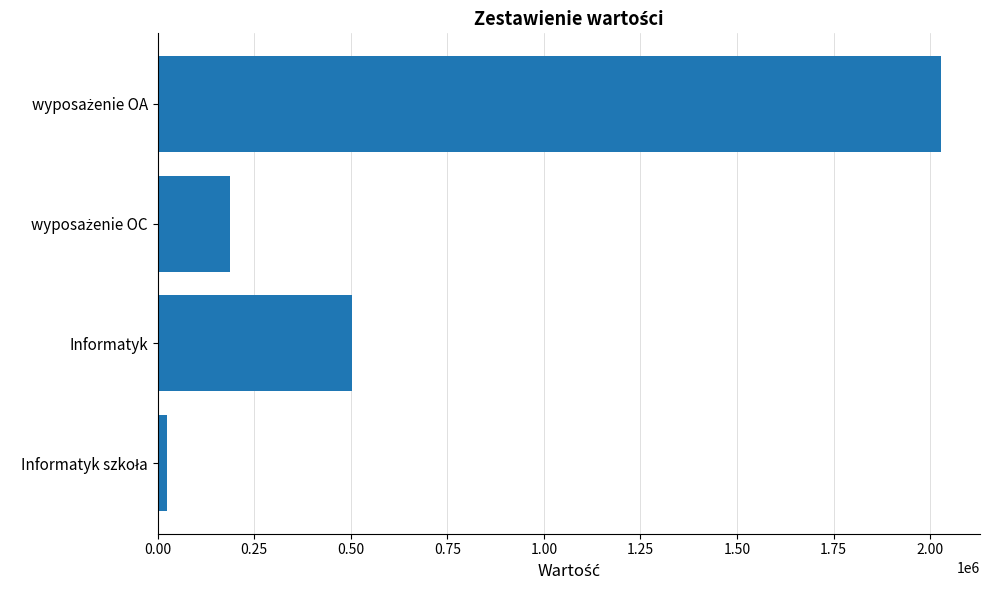

What is the maximum value shown in the chart?

2027804.4